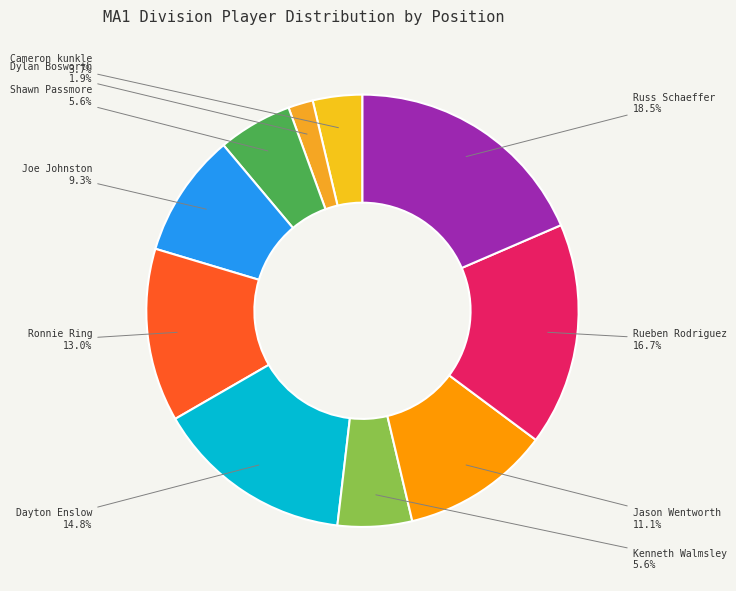

Count the number of slices in the pie.

10